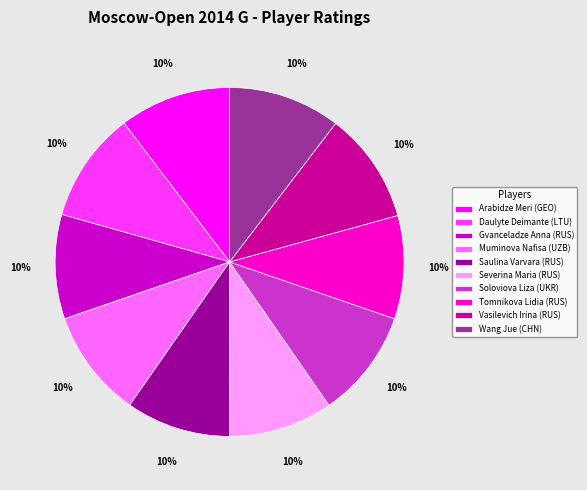

Approximately how many times larger is the value at Soloviova Liza (UKR) compared to Wang Jue (CHN)?

1.0